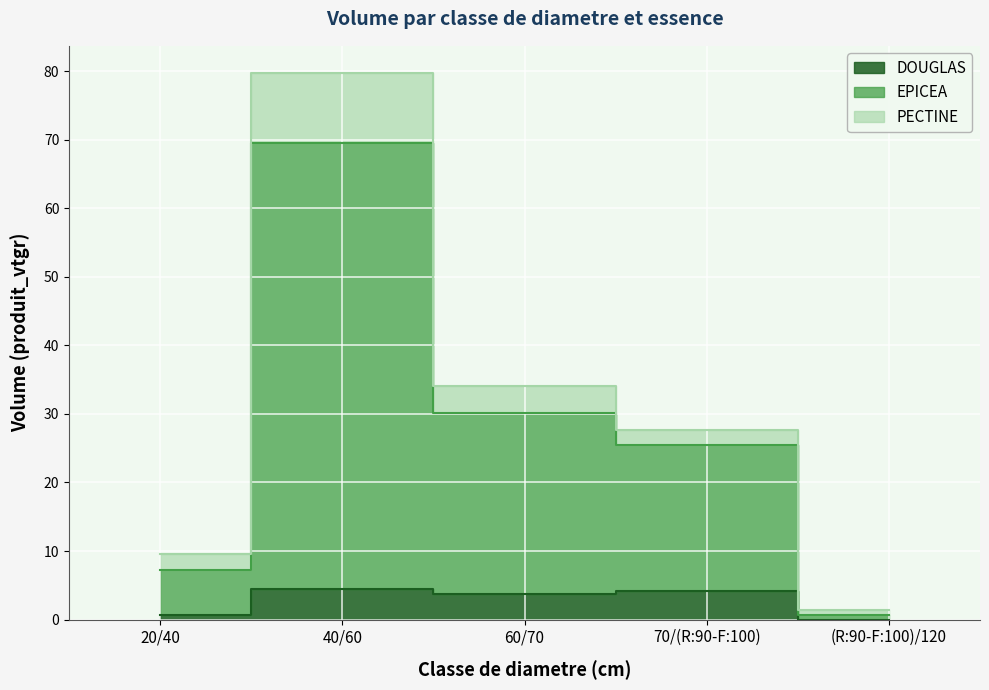

List the series in order of their peak value, lowest first.

DOUGLAS, PECTINE, EPICEA